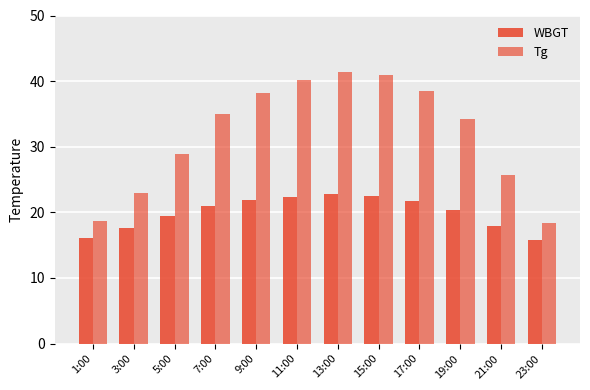

Which series changed the most between 1:00 and 23:00?

WBGT